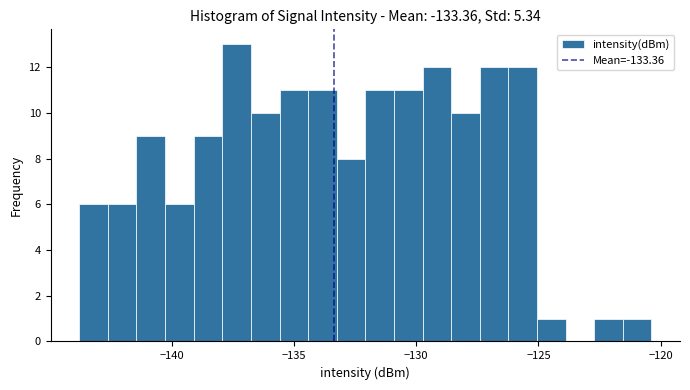

Read against the x-axis, roughly where is the centre of the tallest bar?

-137.5